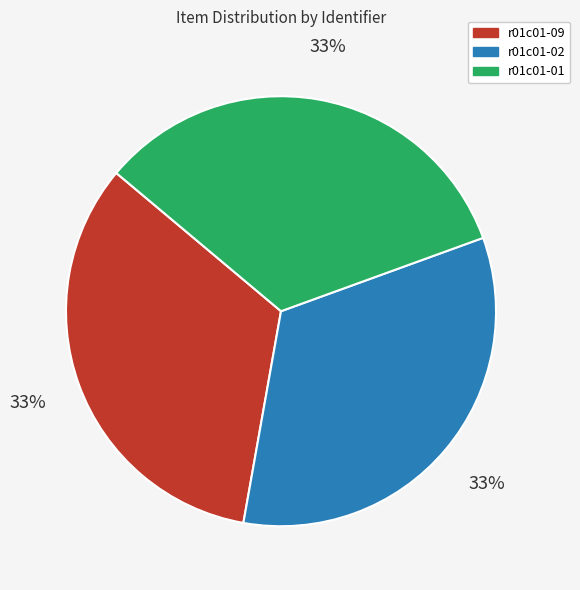

To the nearest percent, what is the combined percentage of r01c01-09 and r01c01-01?

67%